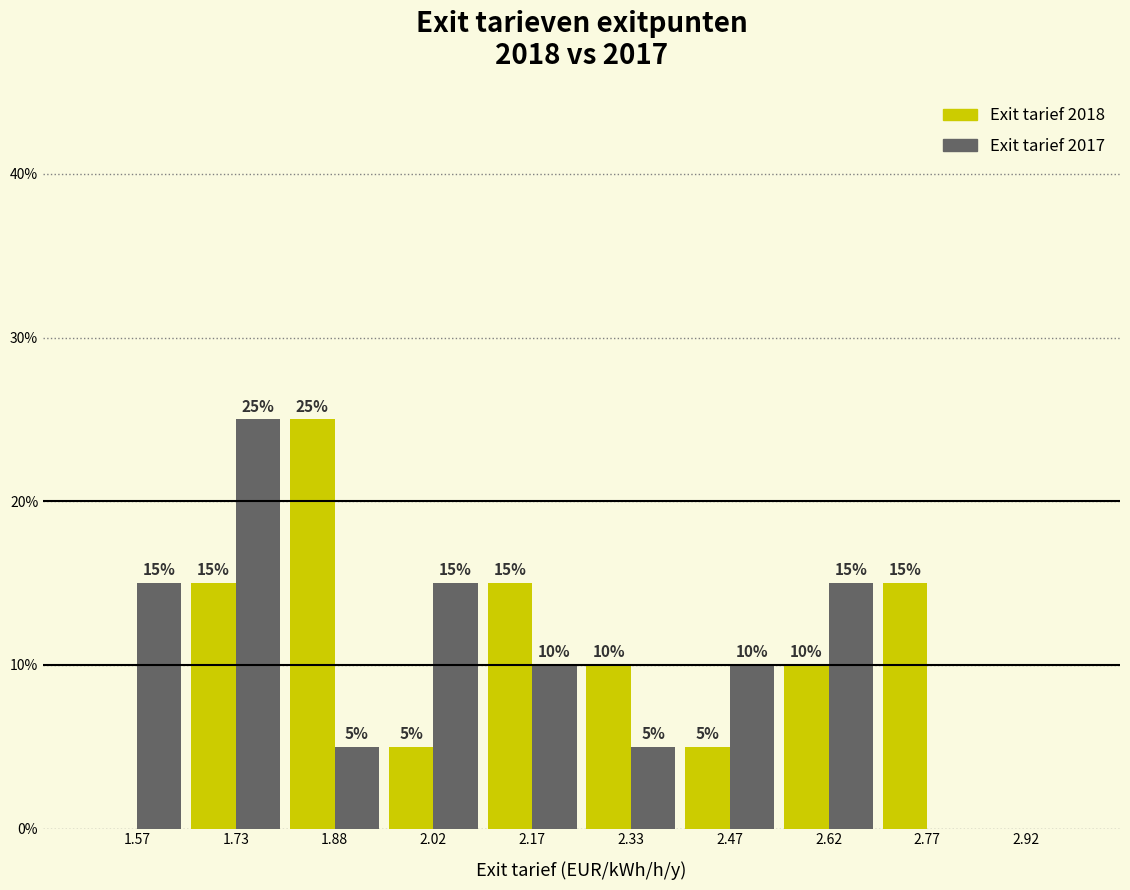

In the Exit tarief 2018 series, which range on the x-axis has the tallest bar?

1.80 to 1.95